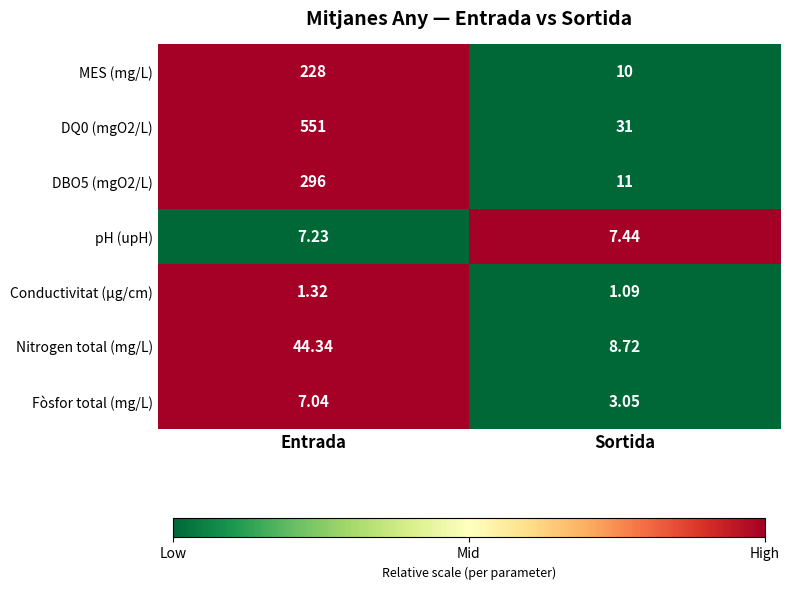

Rank the series at Sortida from lowest to highest value.

Conductivitat (µg/cm), Fòsfor total (mg/L), pH (upH), Nitrogen total (mg/L), MES (mg/L), DBO5 (mgO2/L), DQ0 (mgO2/L)